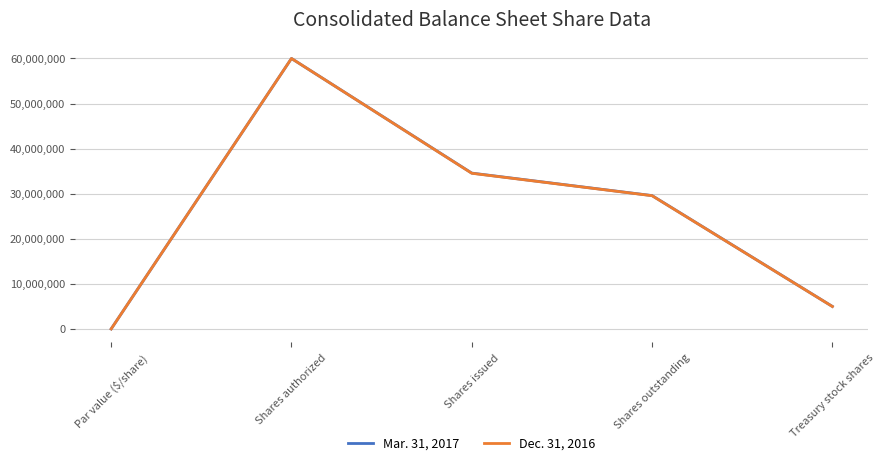

Reading right to left, list all the values displayed in this chart.

Mar. 31, 2017: Treasury stock shares=4989304	Shares outstanding=29580430	Shares issued=34569734	Shares authorized=60000000	Par value ($/share)=1
Dec. 31, 2016: Treasury stock shares=4978018	Shares outstanding=29556216	Shares issued=34534234	Shares authorized=60000000	Par value ($/share)=1